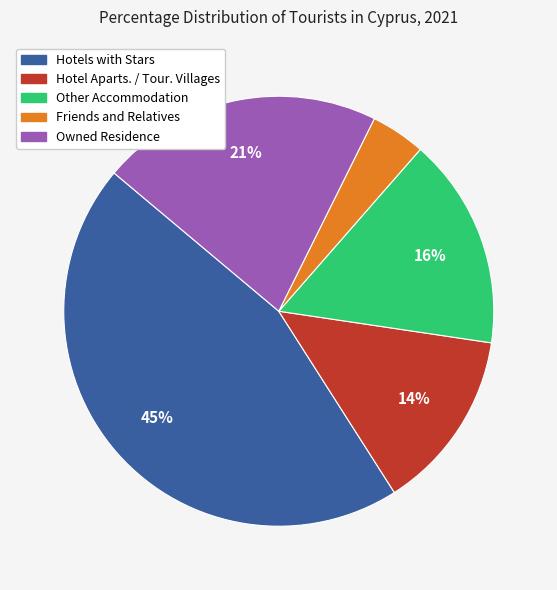

Is it true that Owned Residence is 21% of the pie?

True